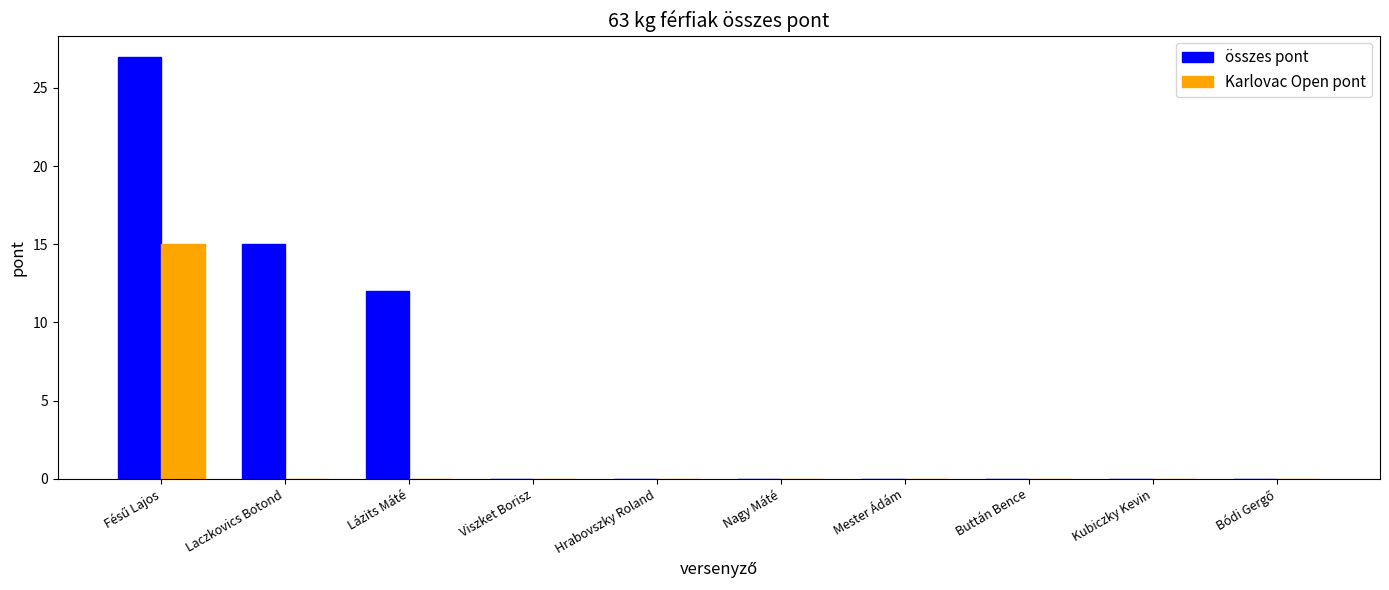

What is the average value of the Karlovac Open pont series?

2